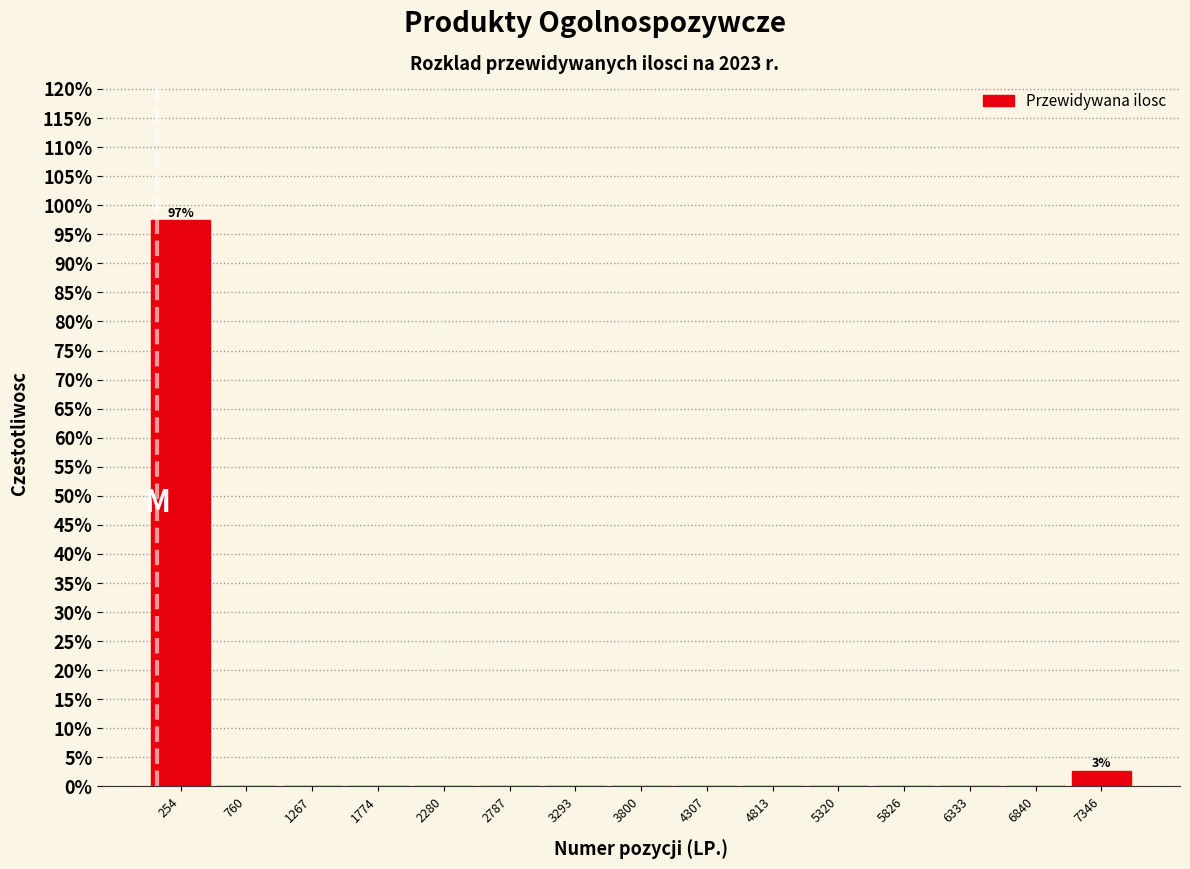

Over which range of the x-axis is the bar tallest?

0 to 500